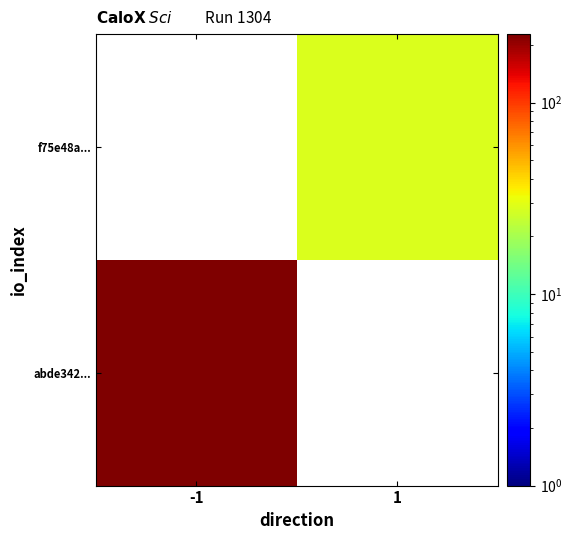

Rank the series at -1 from lowest to highest value.

f75e48a..., abde342...